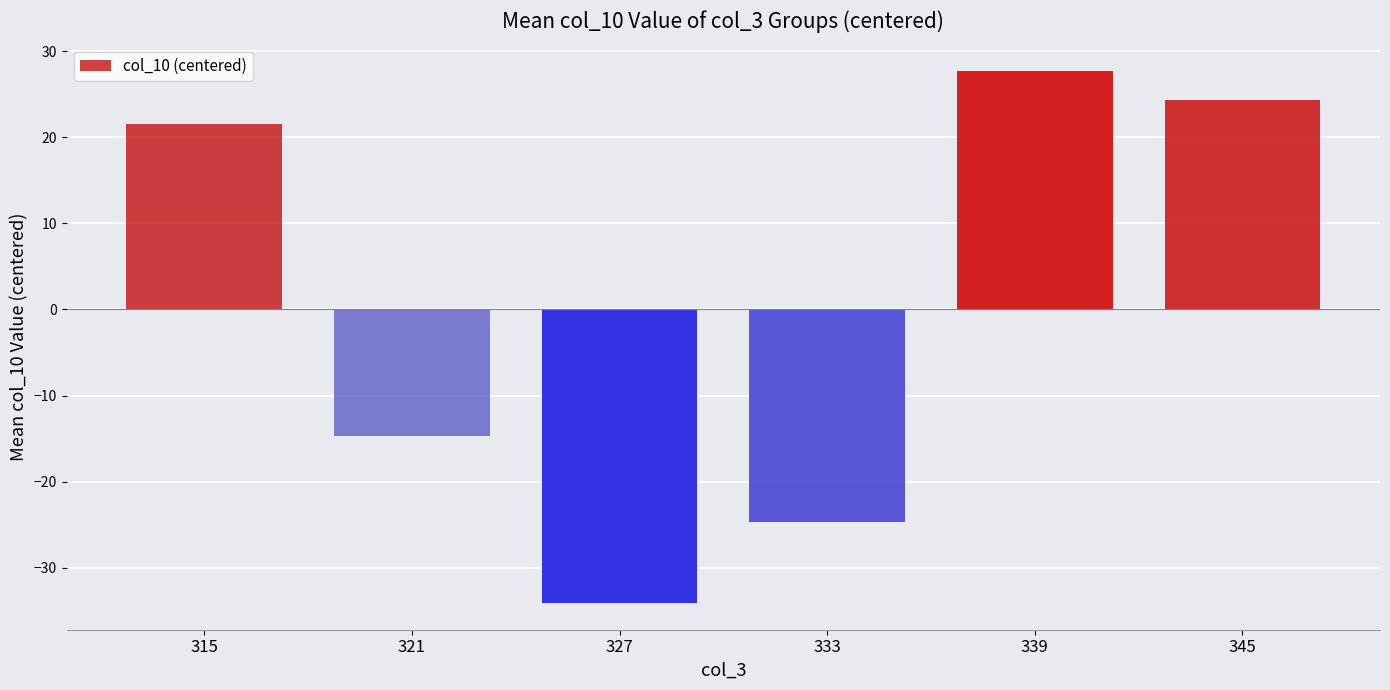

Between 345 and 327, which is larger?

345